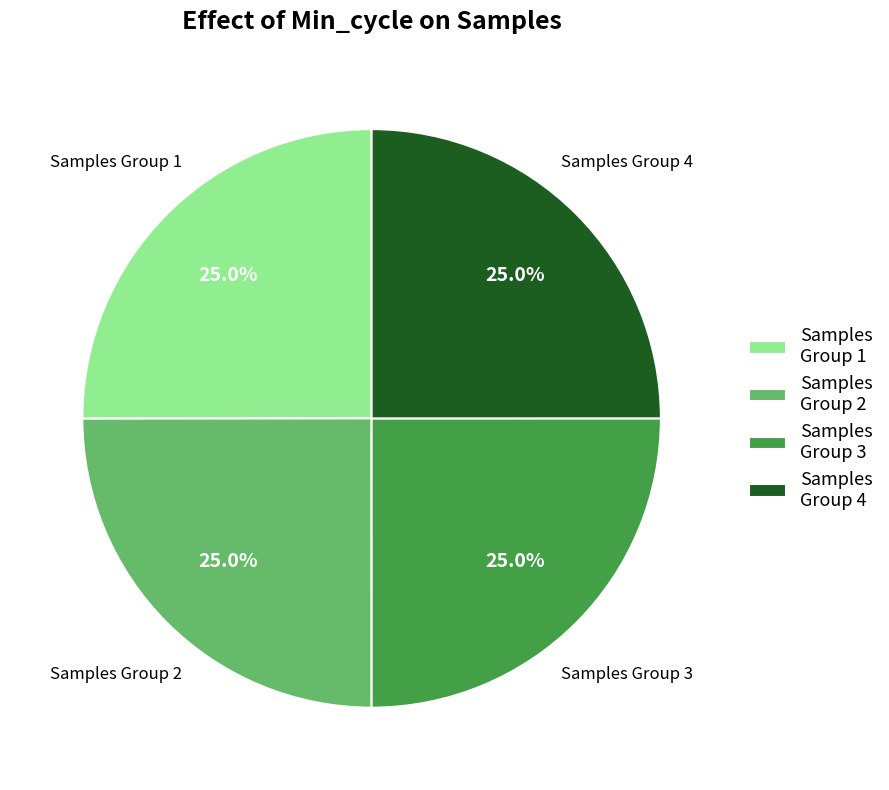

Is there a majority slice in this chart?

No